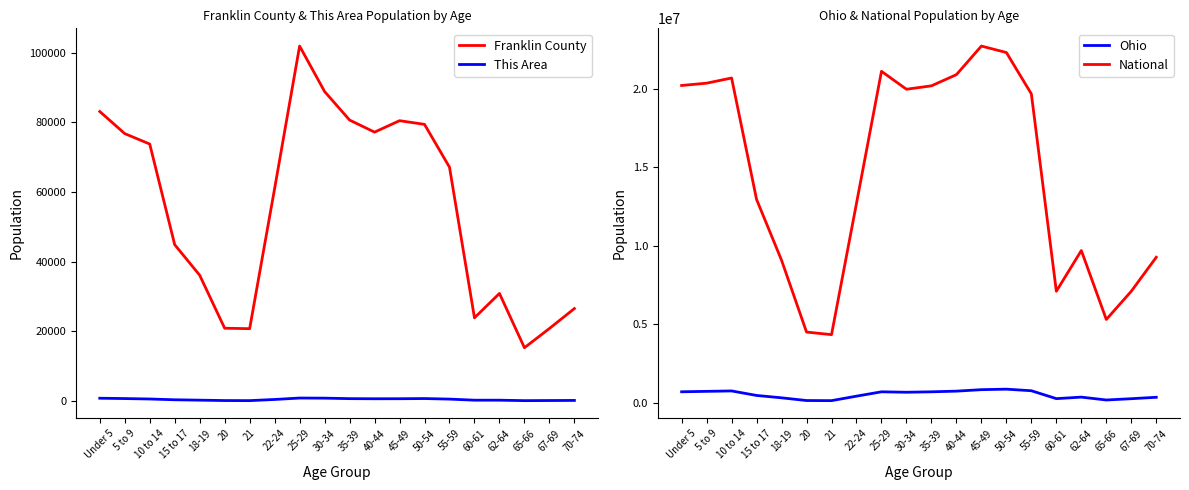

Where does the This Area series first go above 534?

Under 5